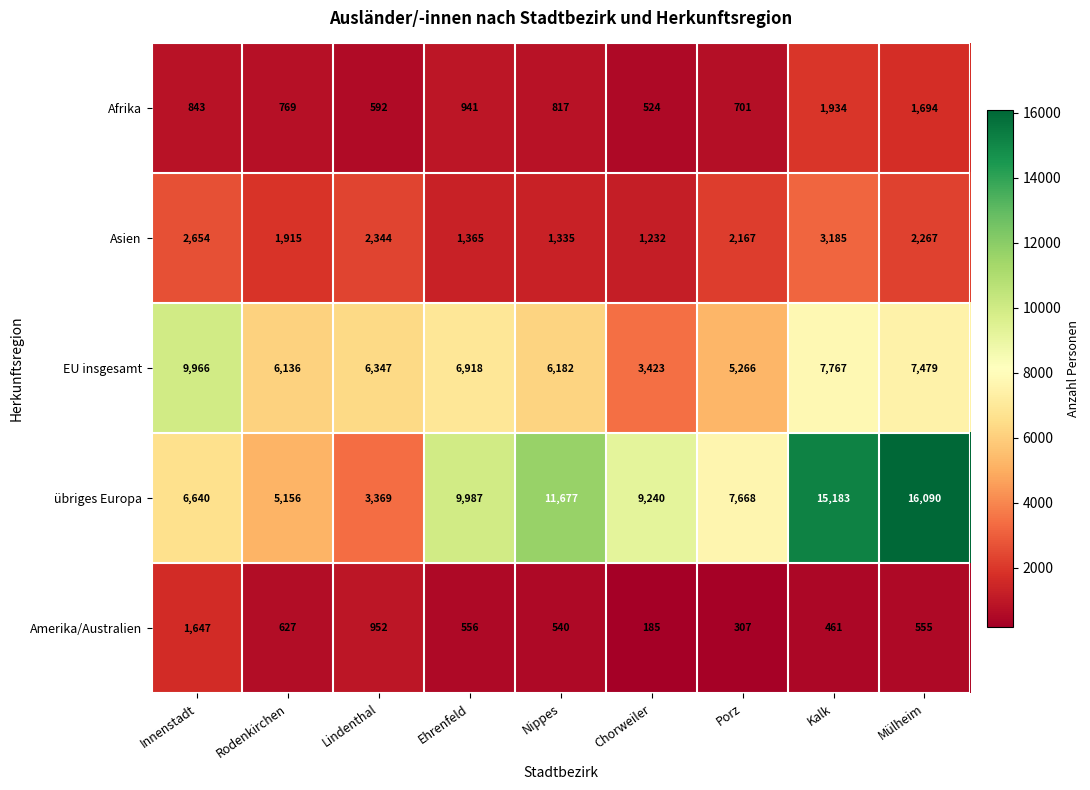

What is the total value across all series at Kalk?

28530